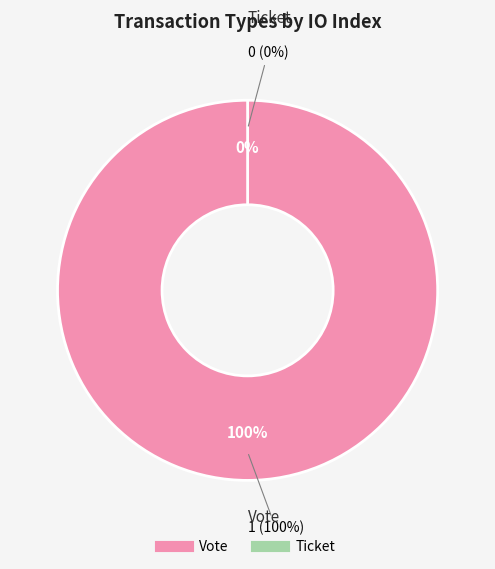

Count the number of slices in the pie.

2